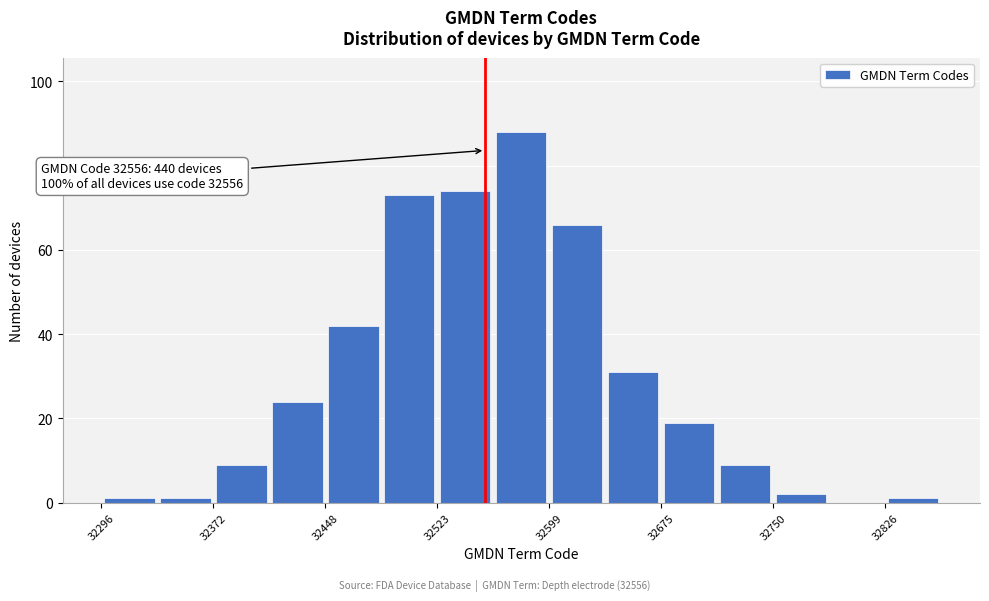

Read against the x-axis, roughly where is the centre of the tallest bar?

32580